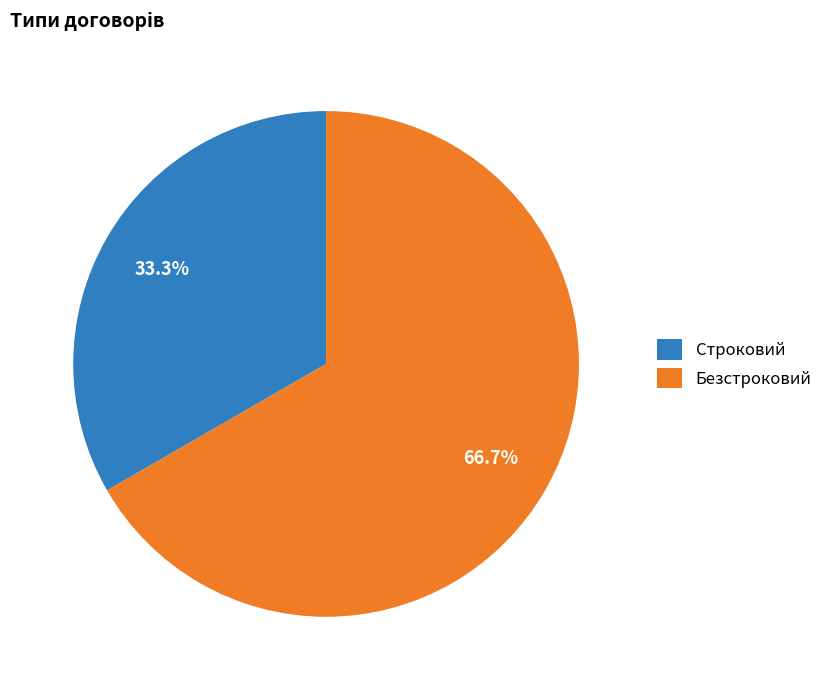

Which category has the smallest portion of the pie?

Строковий